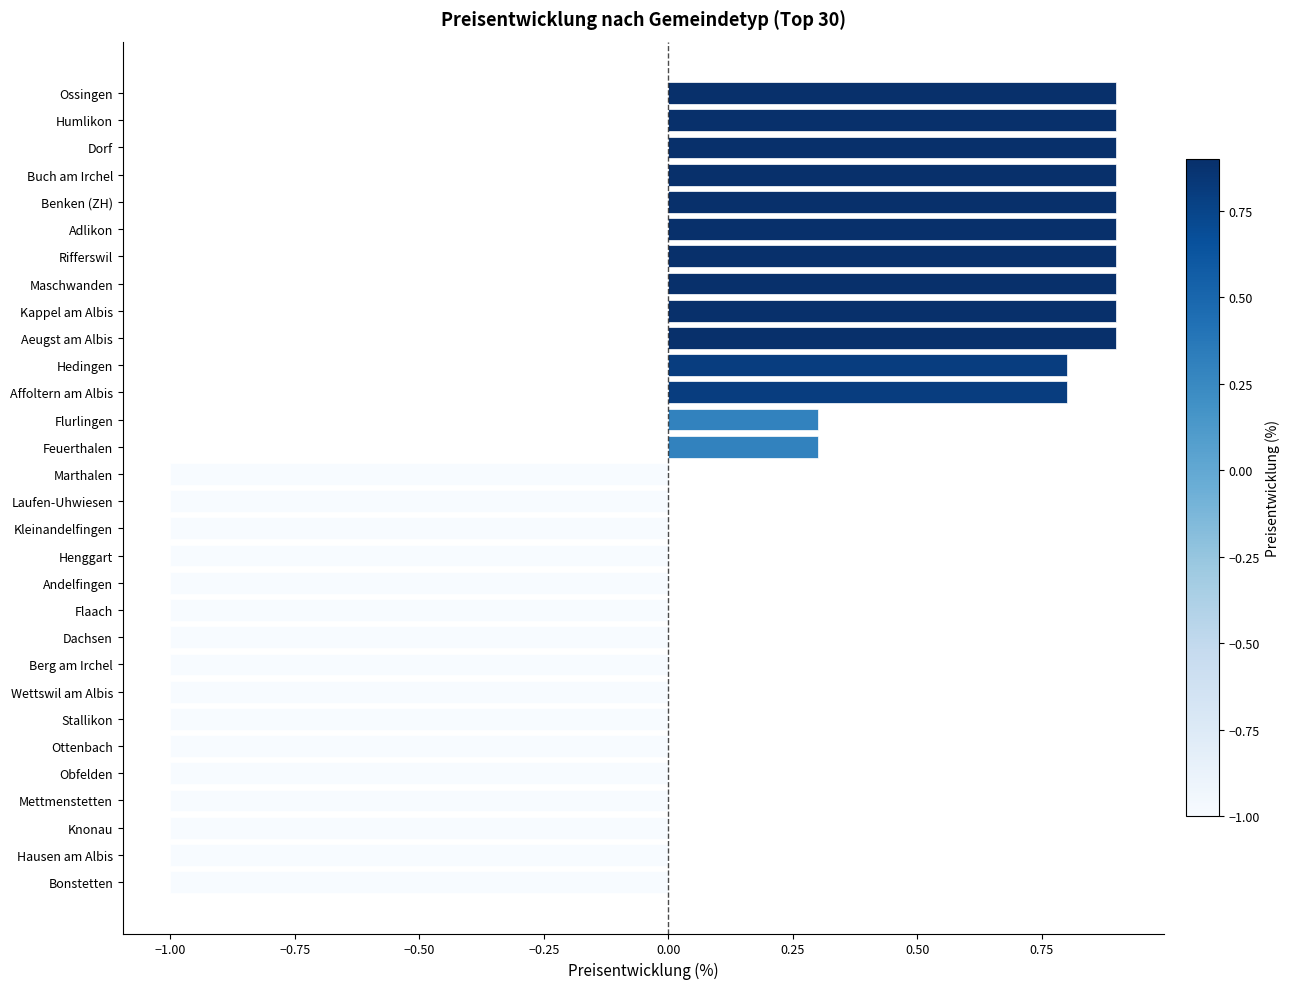

Between Humlikon and Hausen am Albis, which is larger?

Humlikon